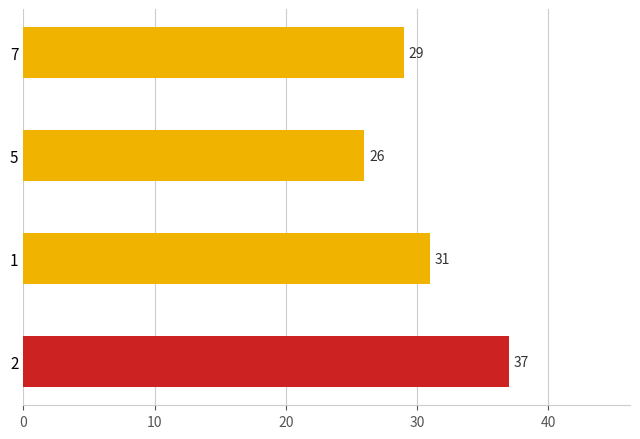

Are the bars horizontal?

Yes